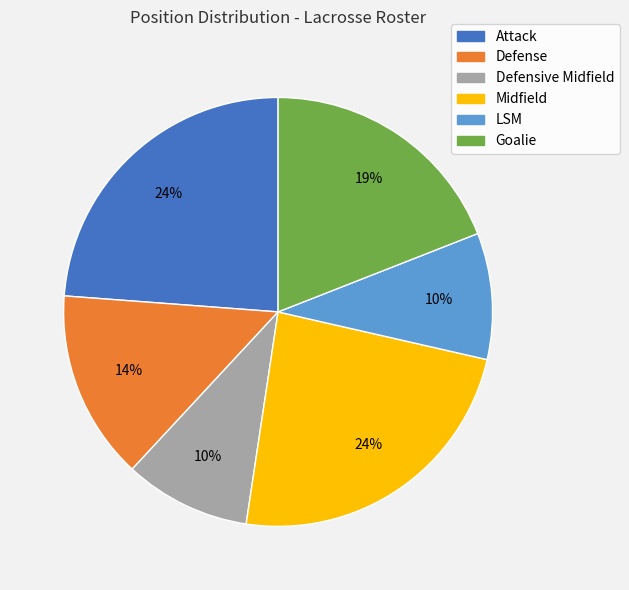

To the nearest percent, what is the average slice percentage?

17%